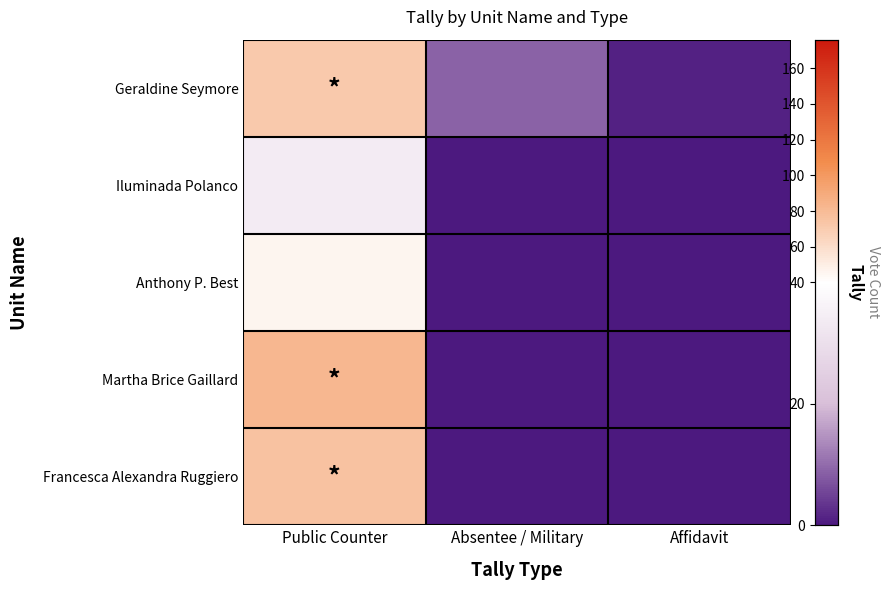

Reading right to left, what are all the values shown in this chart?

Geraldine Seymore: Affidavit=1	Absentee / Military=9	Public Counter=71
Iluminada Polanco: Affidavit=0	Absentee / Military=0	Public Counter=34
Anthony P. Best: Affidavit=0	Absentee / Military=0	Public Counter=46
Martha Brice Gaillard: Affidavit=0	Absentee / Military=0	Public Counter=82
Francesca Alexandra Ruggiero: Affidavit=0	Absentee / Military=0	Public Counter=76